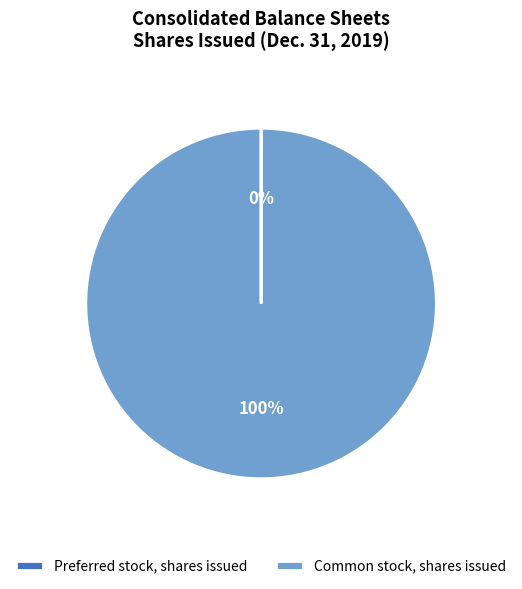

Which slice is the largest?

Common stock, shares issued